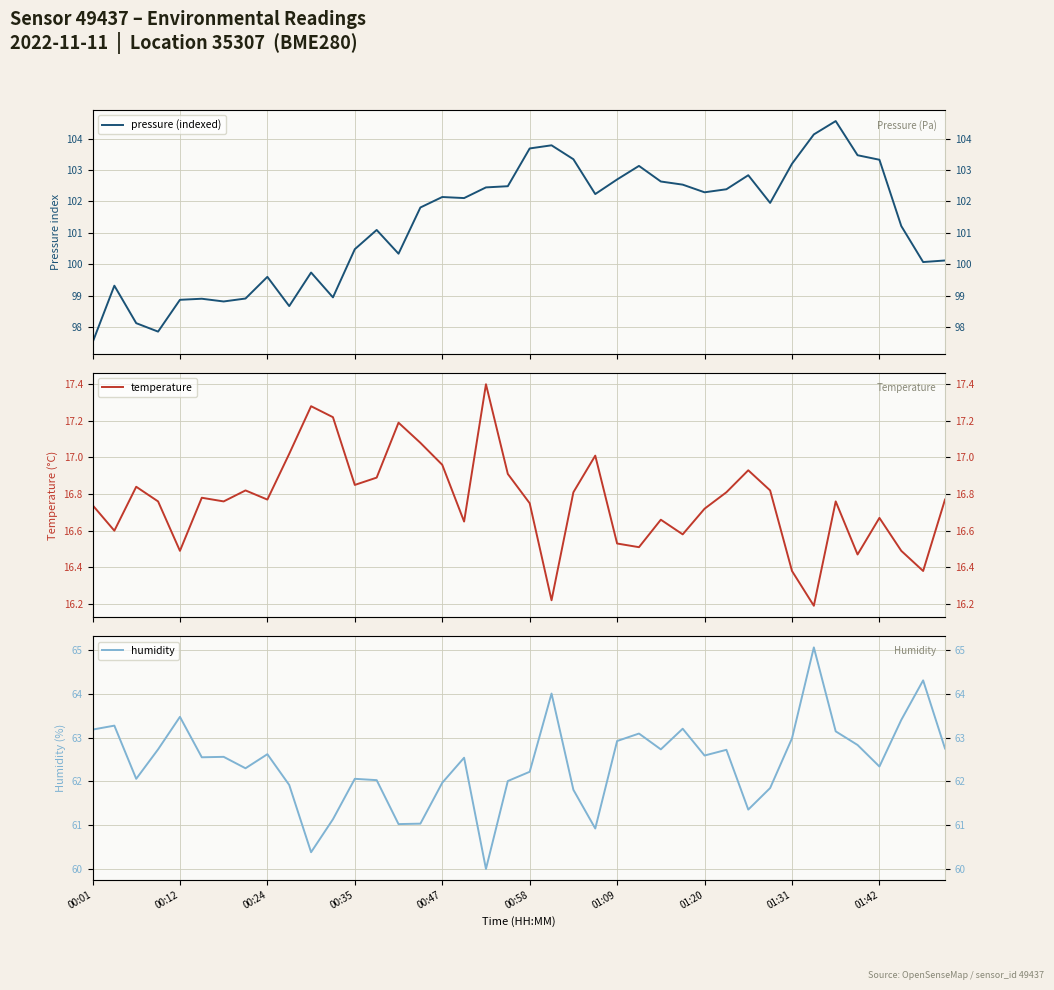

At which category is the sum across all series the highest?

33